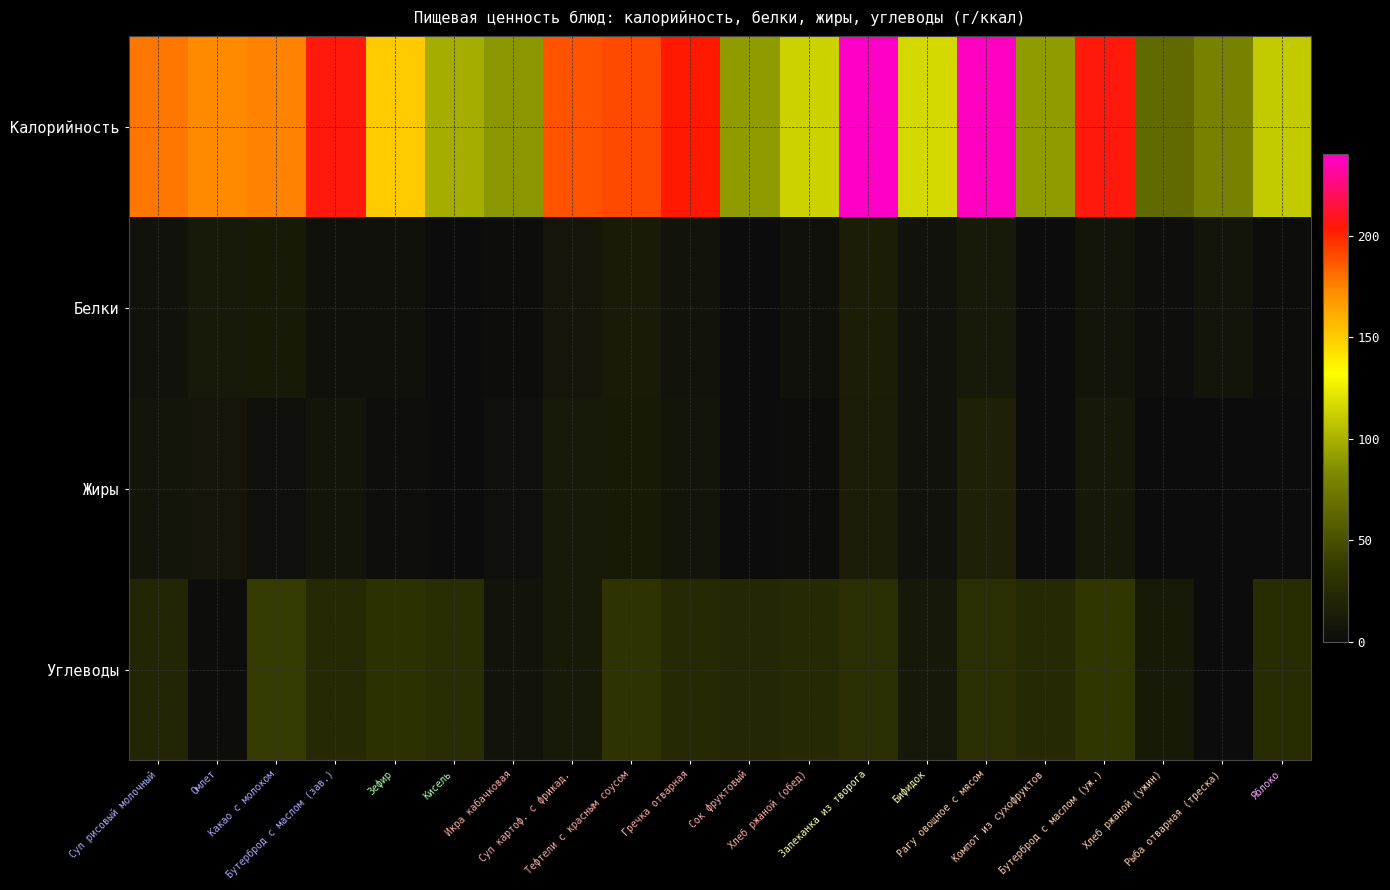

Count the number of data series in this chart.

4